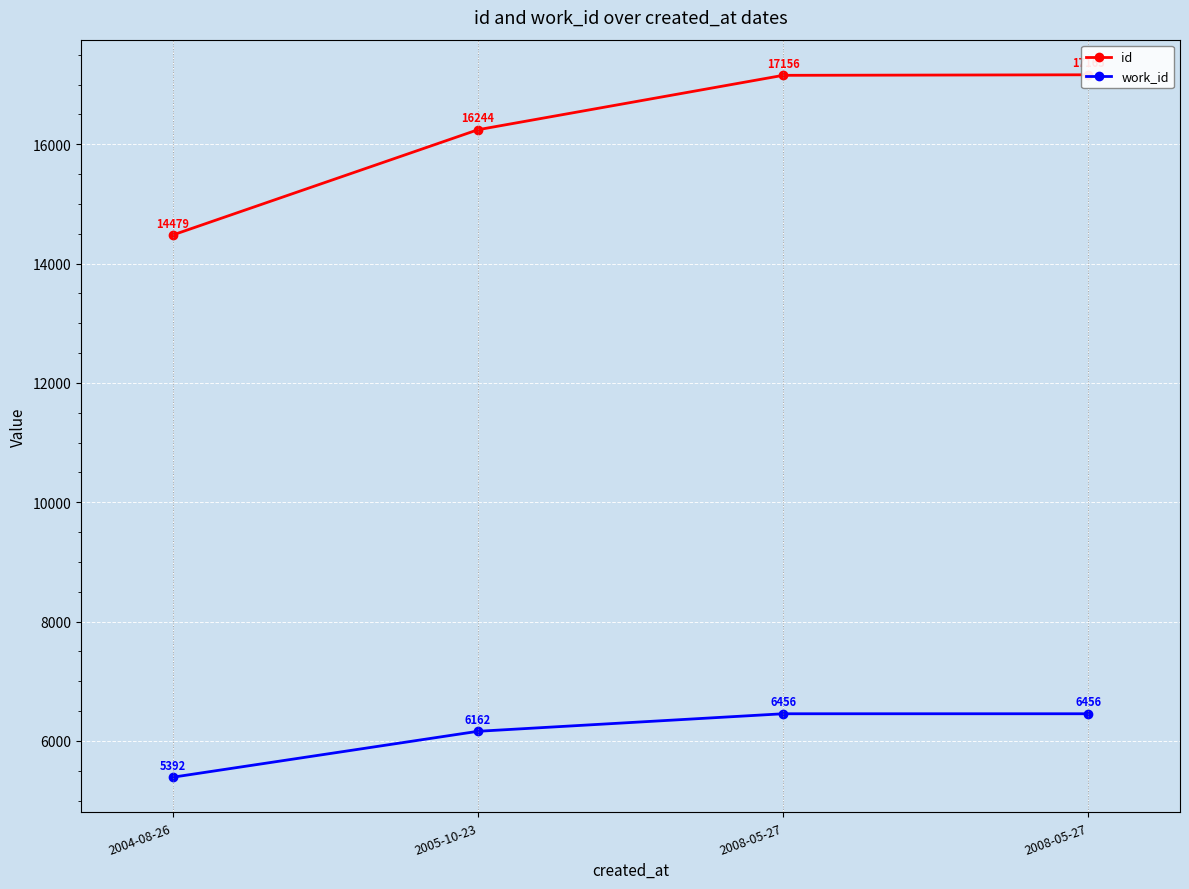

What is the label of the 1st point from the left?

2004-08-26